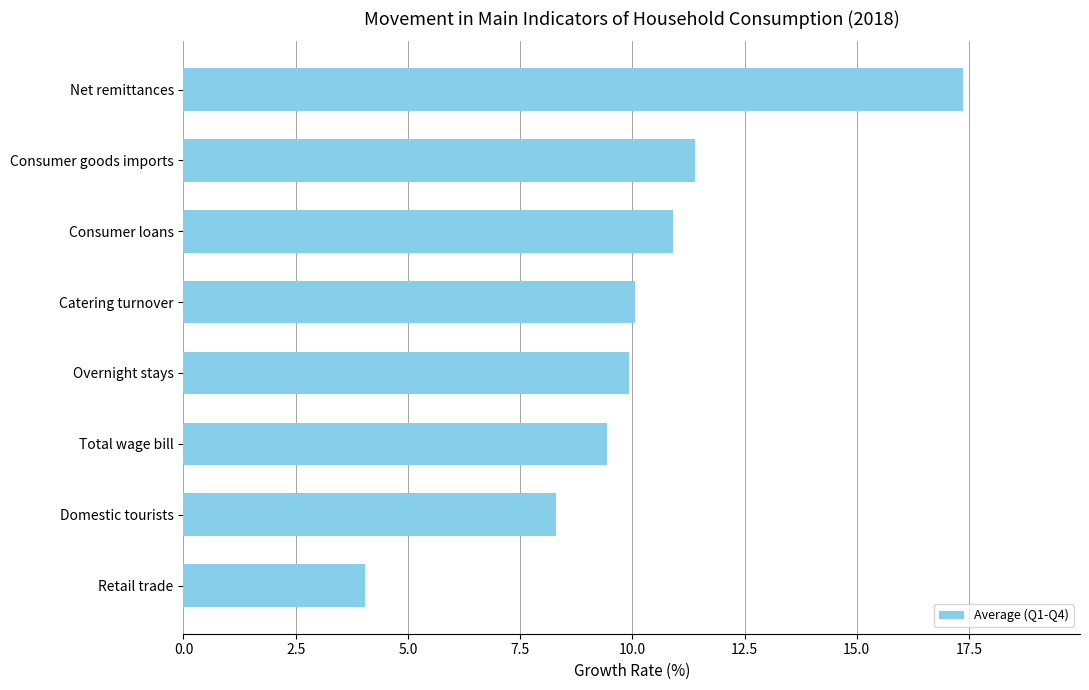

Which category has the highest value across all series?

Net remittances